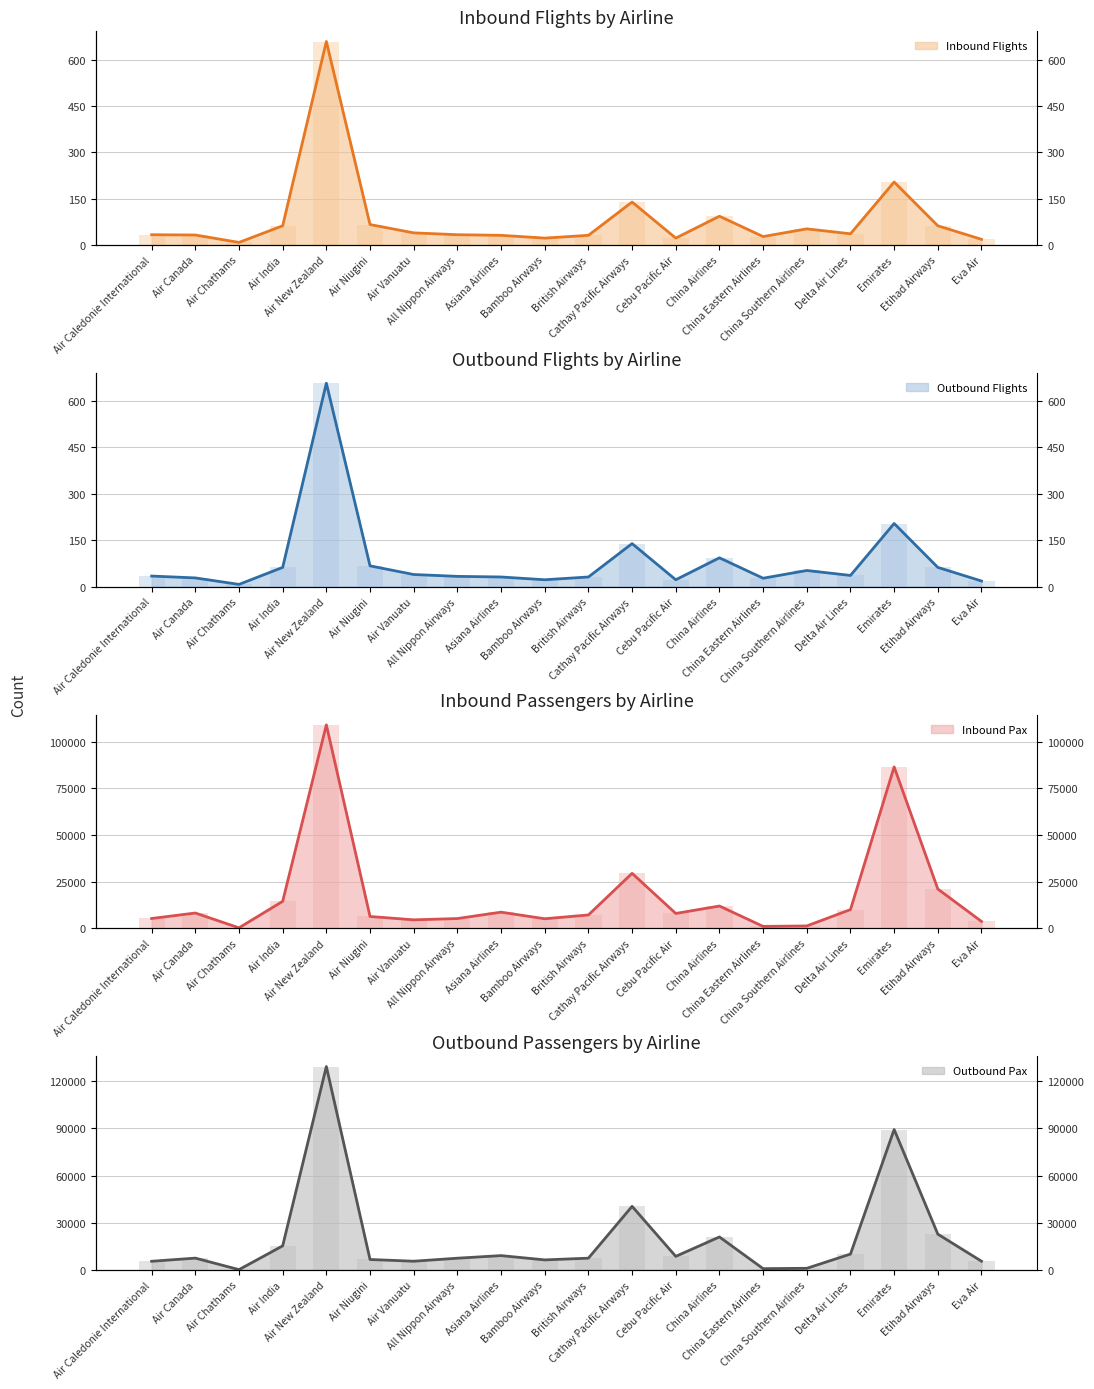

At which label does Outbound Pax first exceed 7509?

Air India